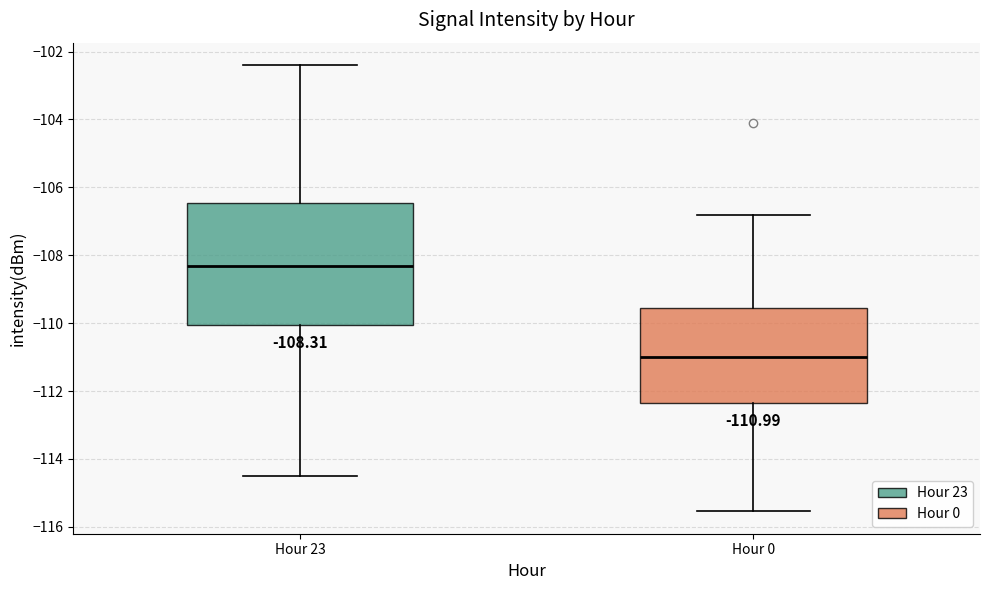

Which box is the tallest, from its lower edge to its upper edge?

Hour 23